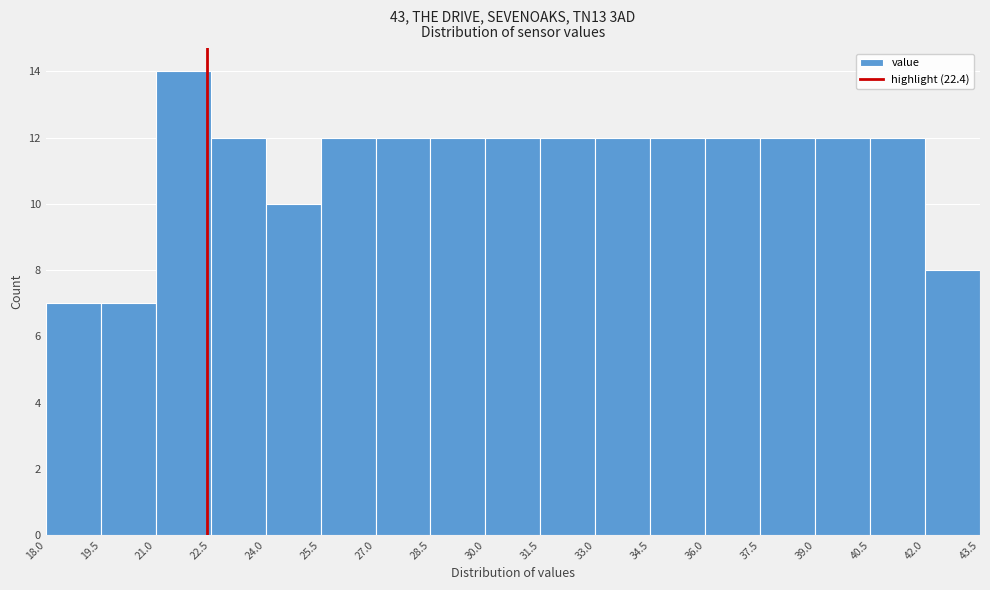

Over which range of the x-axis is the bar tallest?

21.0 to 22.5